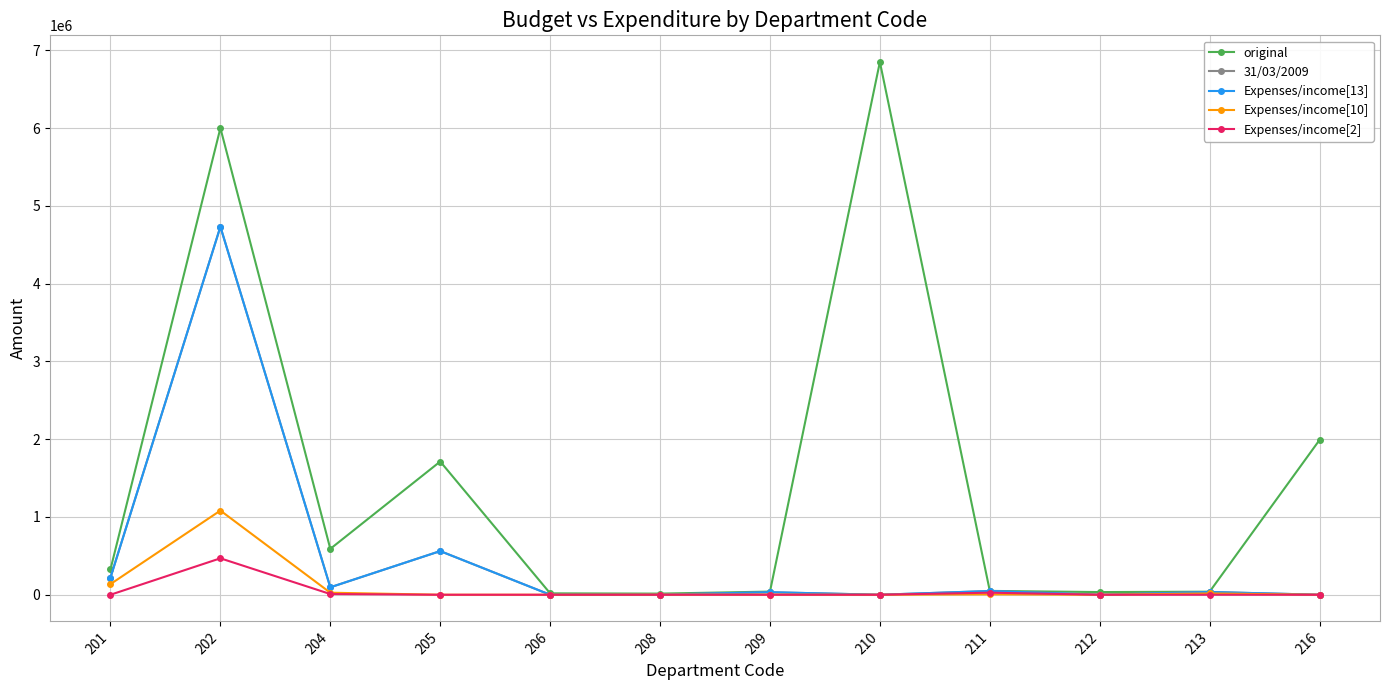

What is the difference between the highest and lowest values at 201?

327200.0